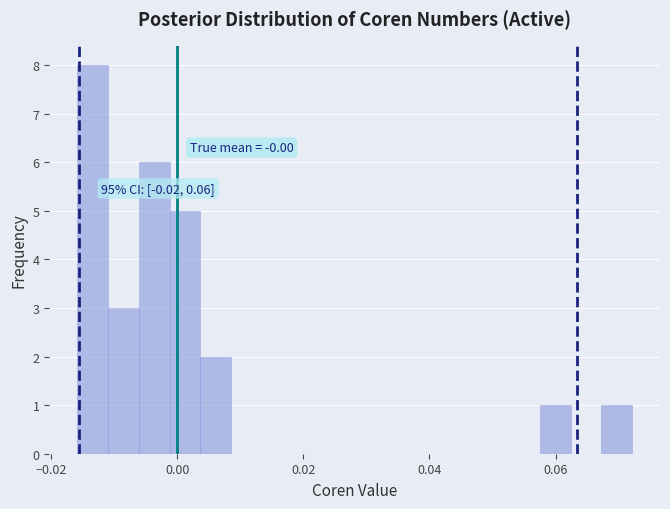

Read against the x-axis, roughly where is the centre of the tallest bar?

-0.014